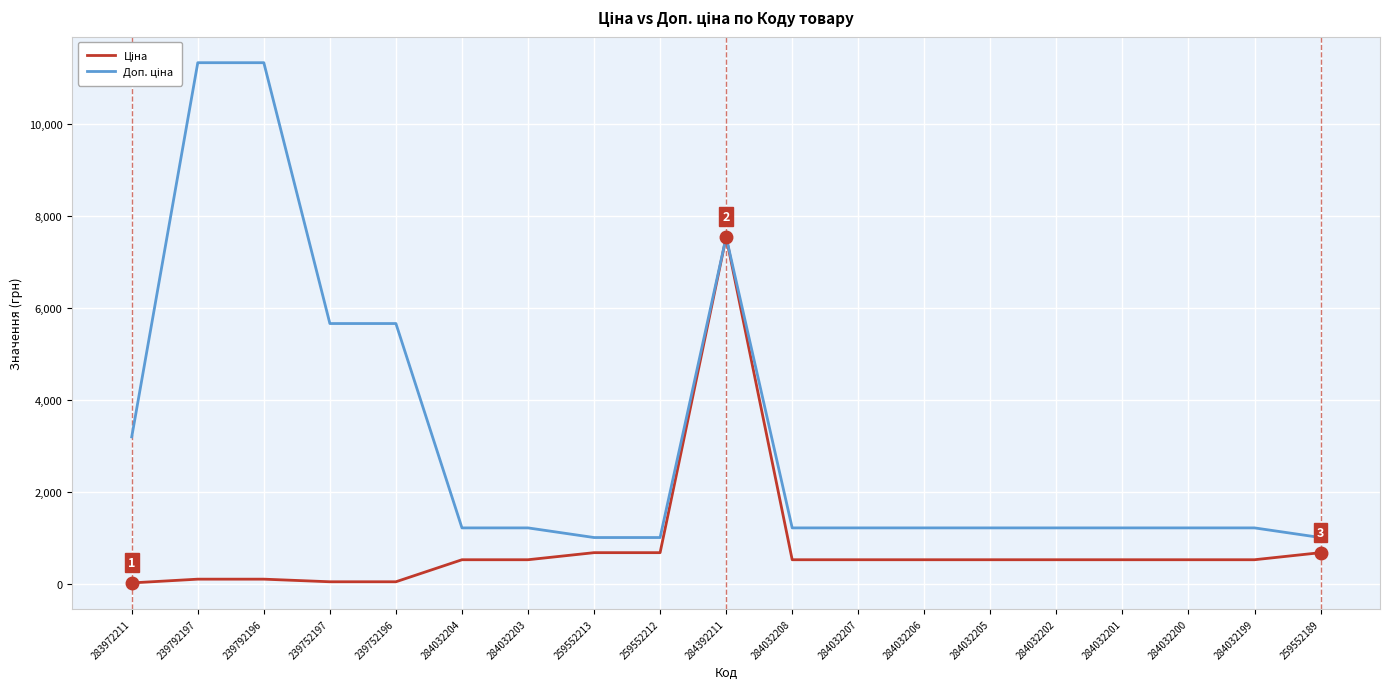

What is the total value across all series at 284392211?

15091.8